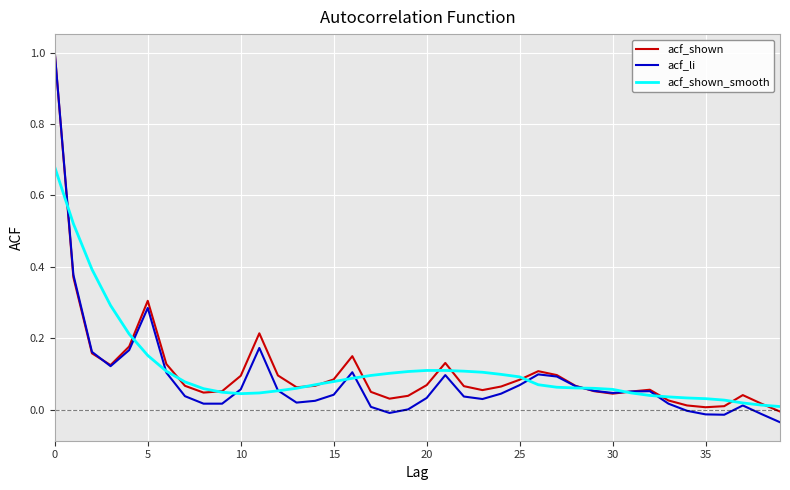

What are all the series names shown in the legend?

acf_shown, acf_li, acf_shown_smooth